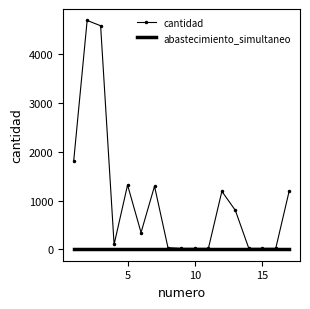

What is the maximum value shown in the chart?

4696